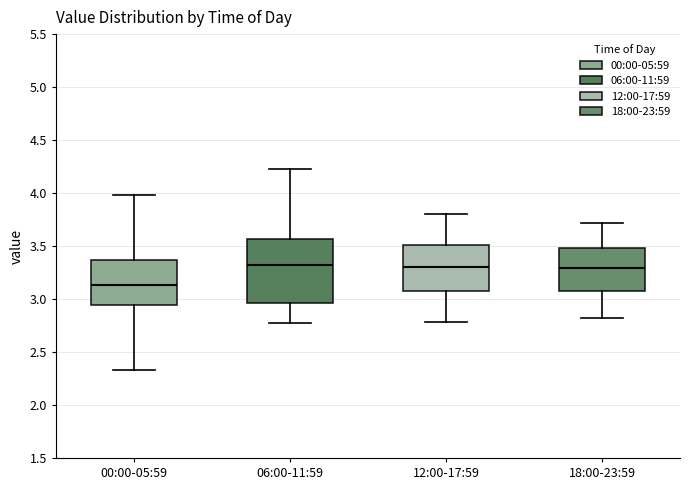

Comparing the boxes themselves (not the whiskers), which one is the tallest?

06:00-11:59